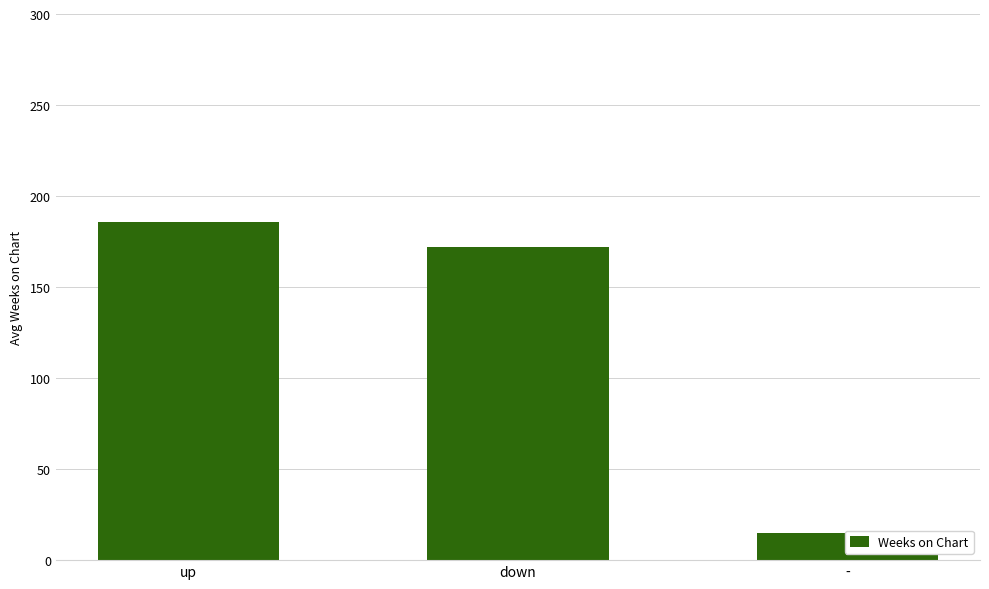

True or false: the data shows 129.3 at up.

False